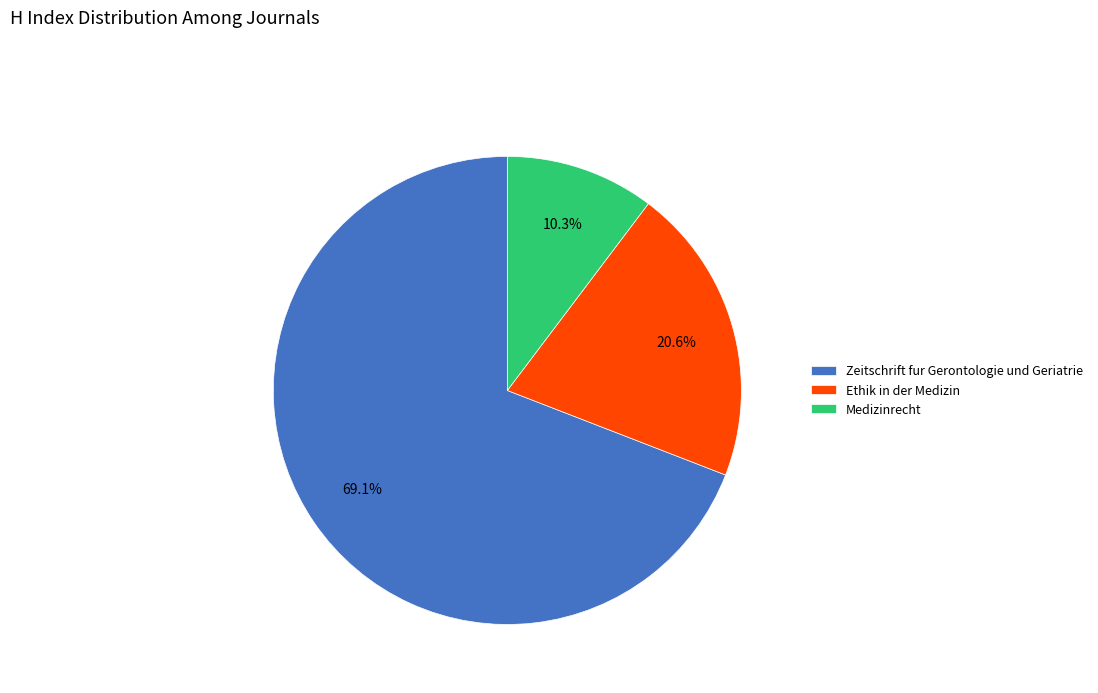

Approximately how many times larger is the value at Zeitschrift fur Gerontologie und Geriatrie compared to Ethik in der Medizin?

3.4